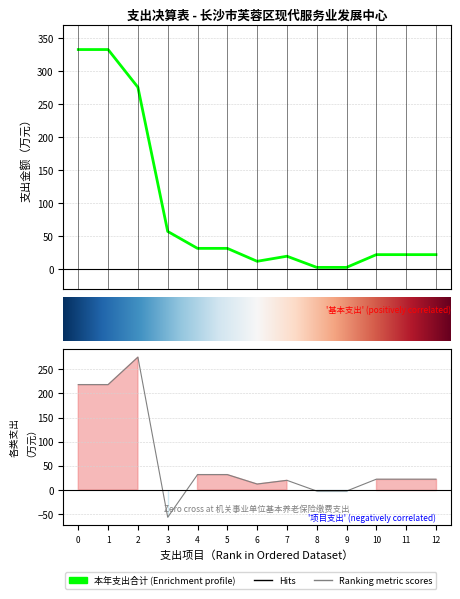

The 基本支出 series shows 46.3 at 行政事业单位养老支出. True or false?

False